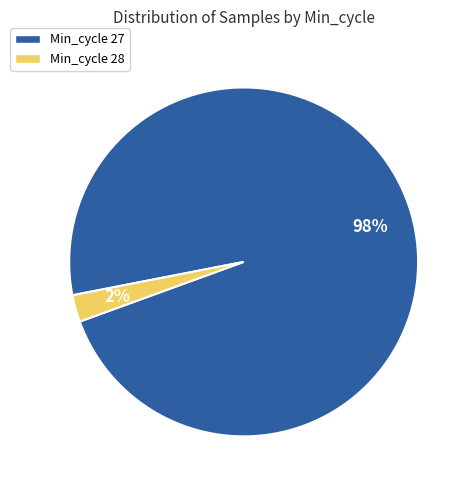

Is there a majority slice in this chart?

Yes